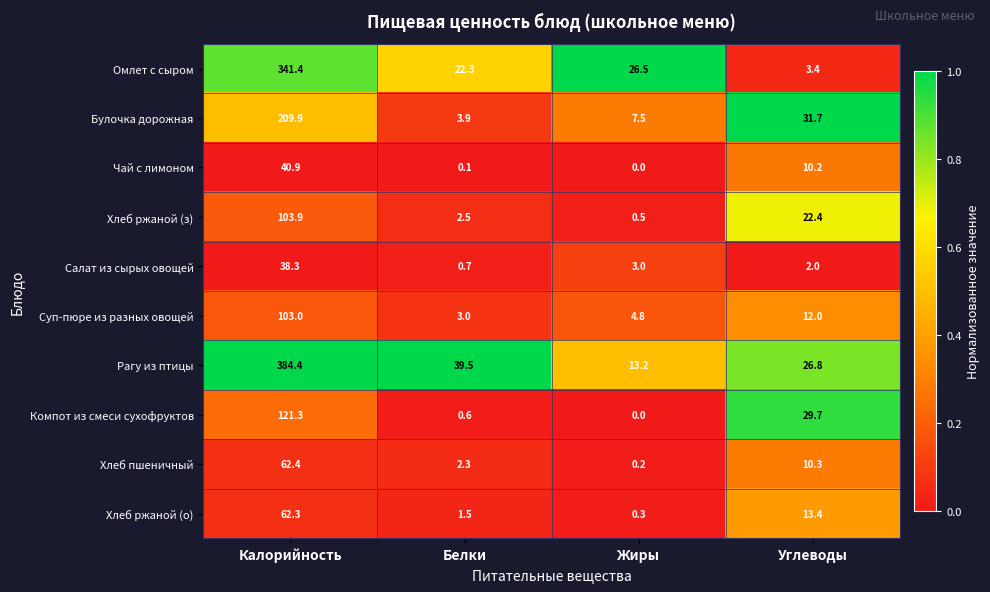

The value of Хлеб пшеничный at Углеводы is 13.8. True or false?

False